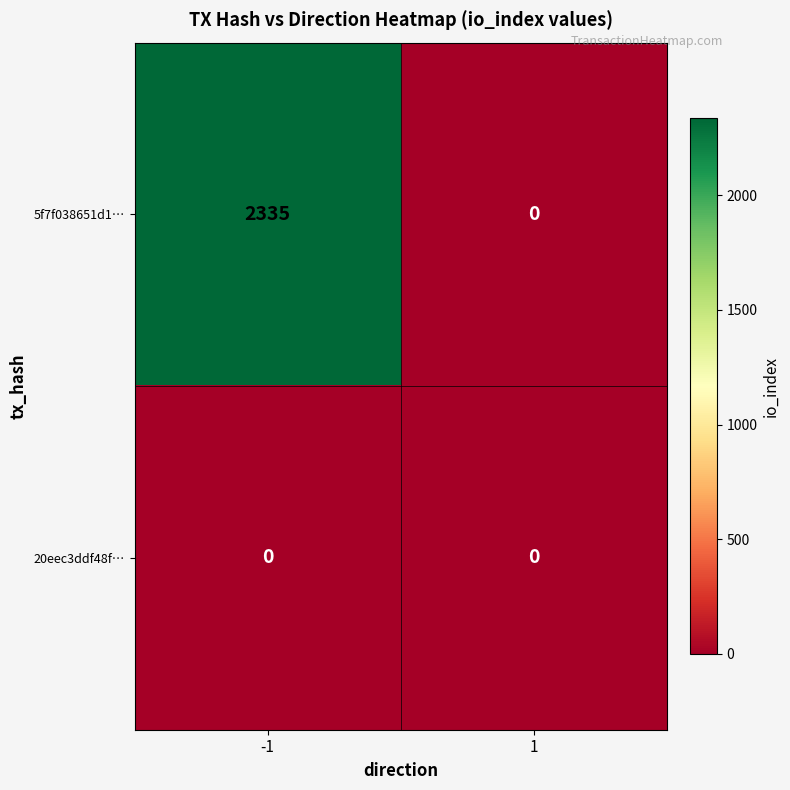

How many series are shown in this chart?

2